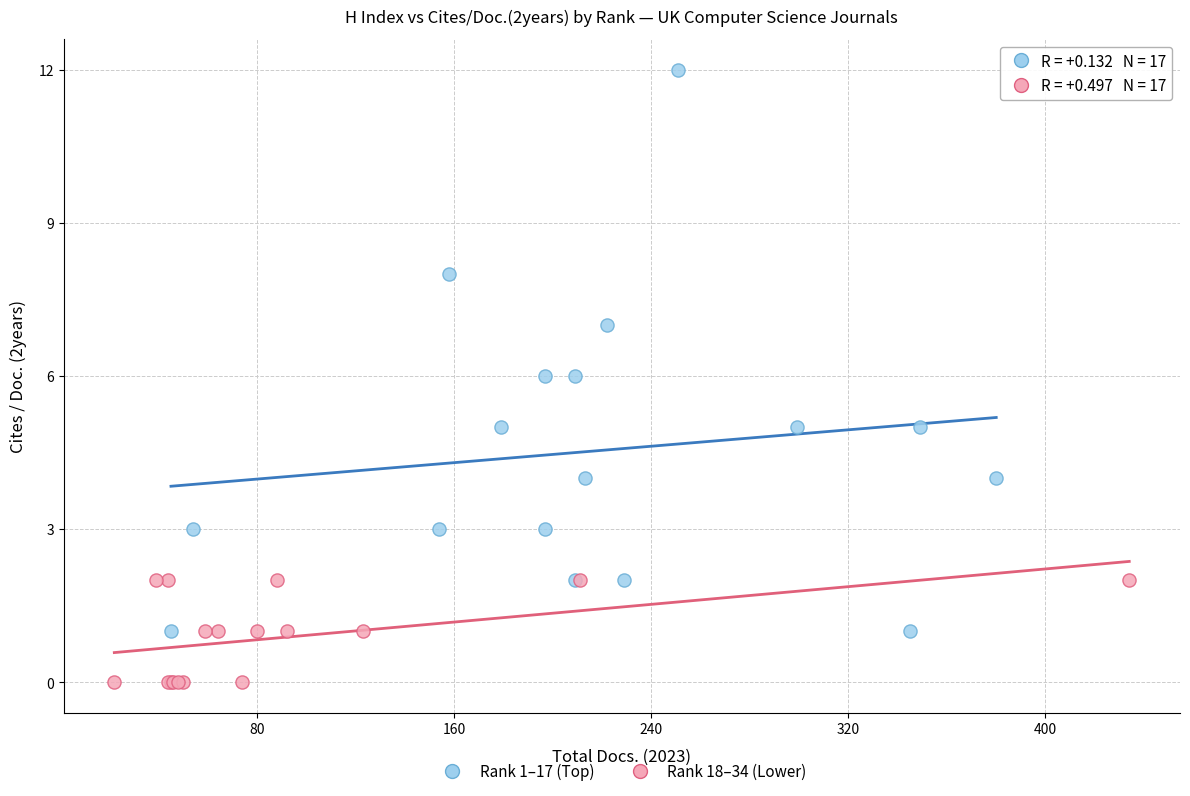

What are all the series names shown in the legend?

Rank 1–17 (Top), Rank 18–34 (Lower)